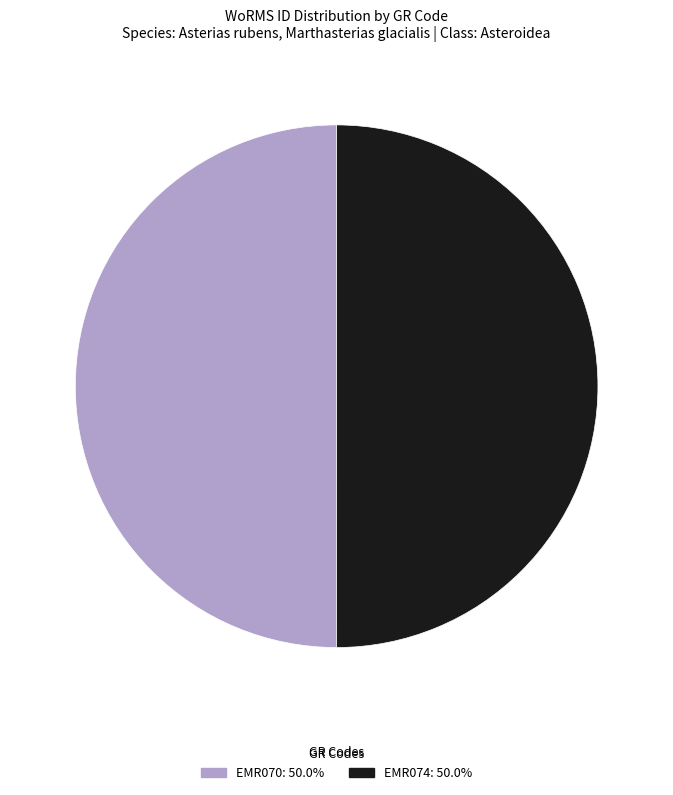

True or false: EMR070 accounts for 40% of the total.

False